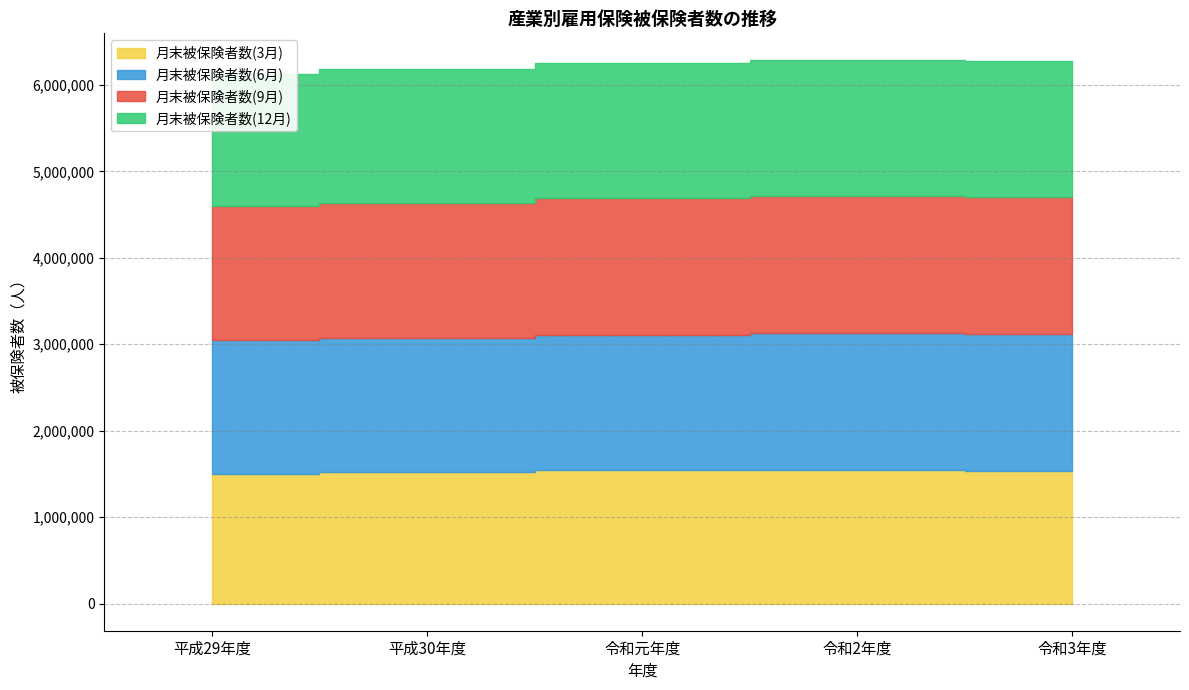

What are all the series names shown in the legend?

月末被保険者数(3月), 月末被保険者数(6月), 月末被保険者数(9月), 月末被保険者数(12月)